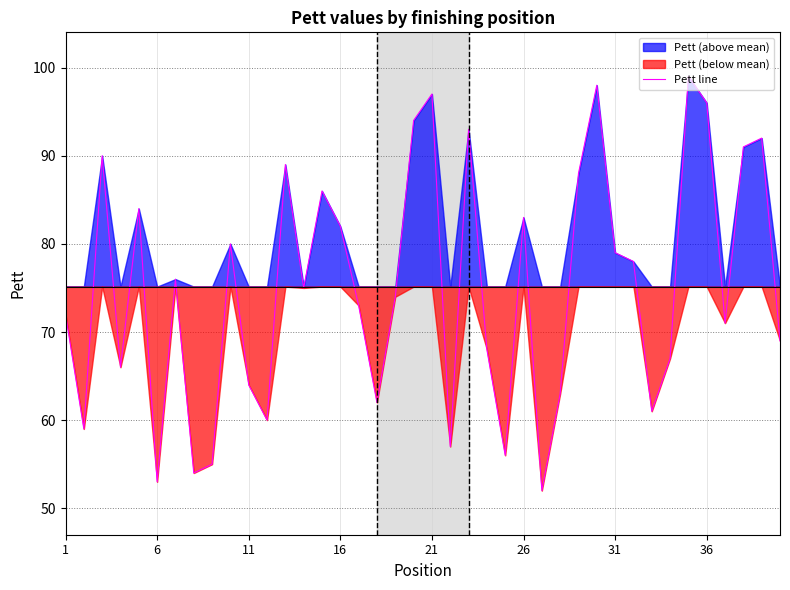

What is the minimum value for Pett line?

52